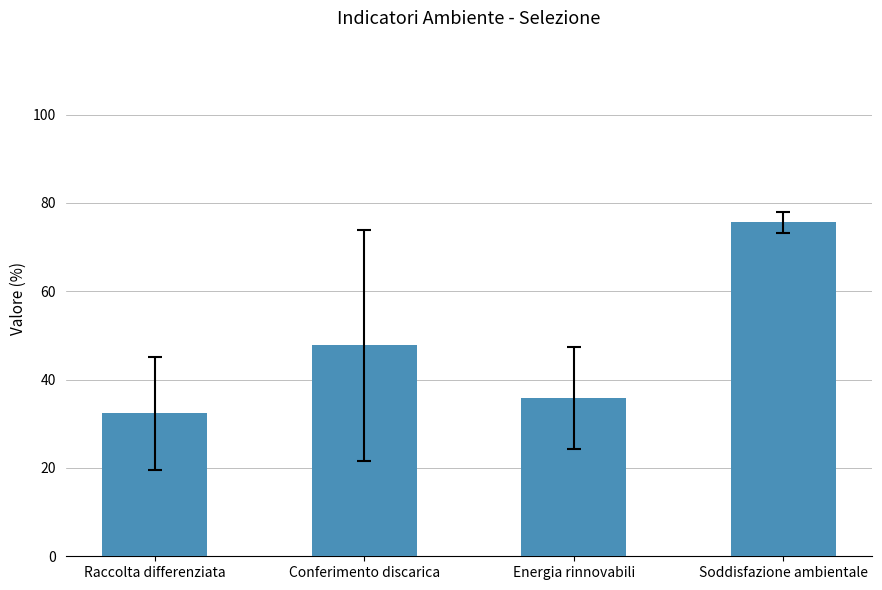

What is the average value?

47.9